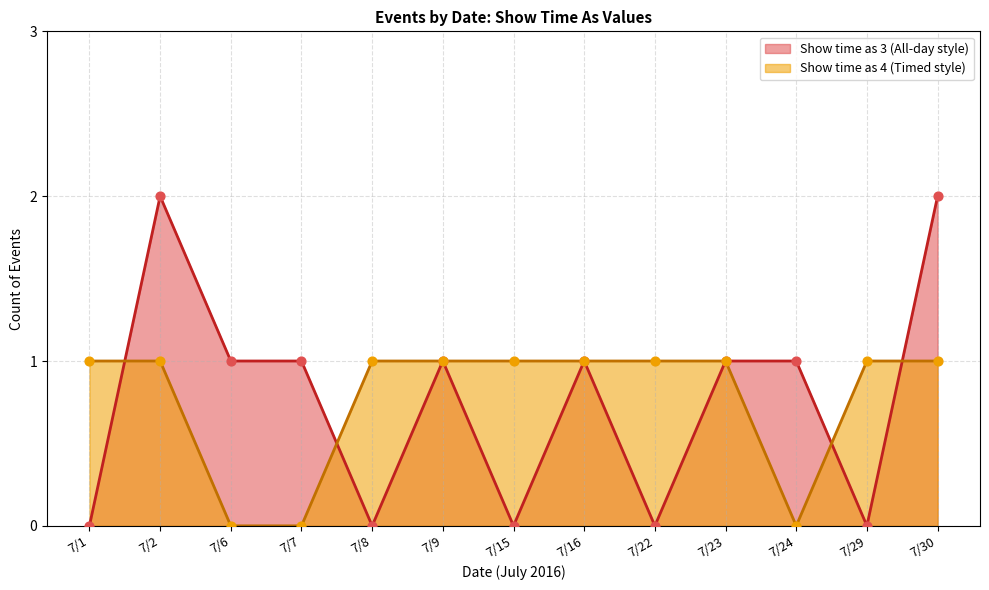

Is the value of All day events (show time as 3) at 7/22 greater than the value of Timed events (show time as 4) at 7/2 (3)?

No